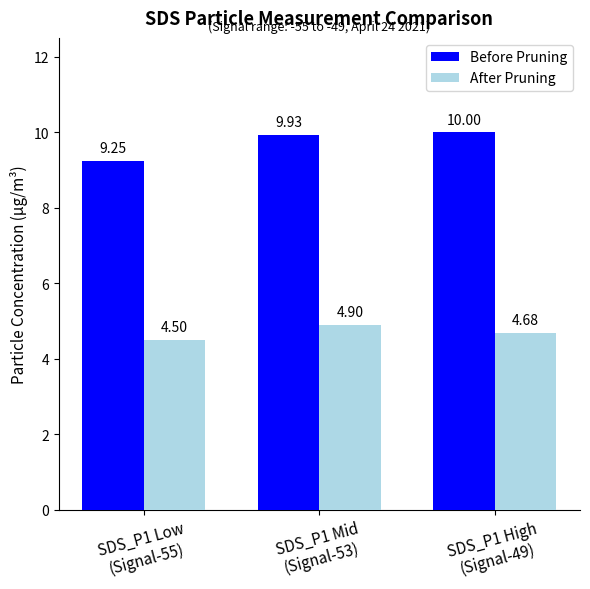

Which category has the highest value in the Before Pruning series?

SDS_P1 High
(Signal-49)